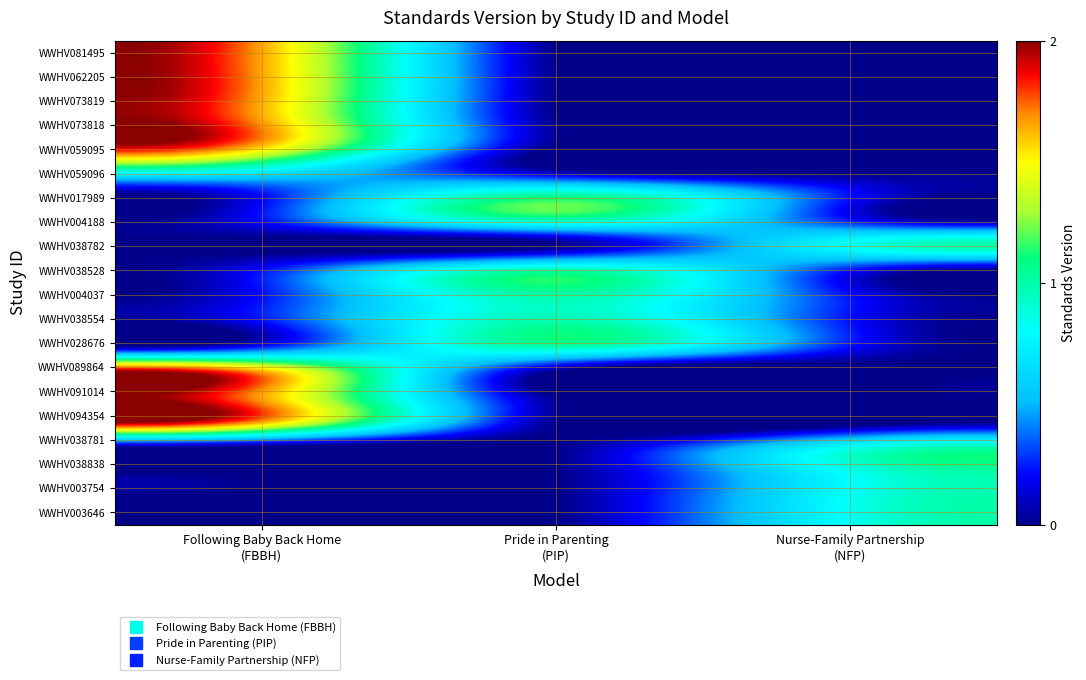

List the series in order of their peak value, highest first.

Following Baby Back Home (FBBH), Pride in Parenting (PIP), Nurse-Family Partnership (NFP)